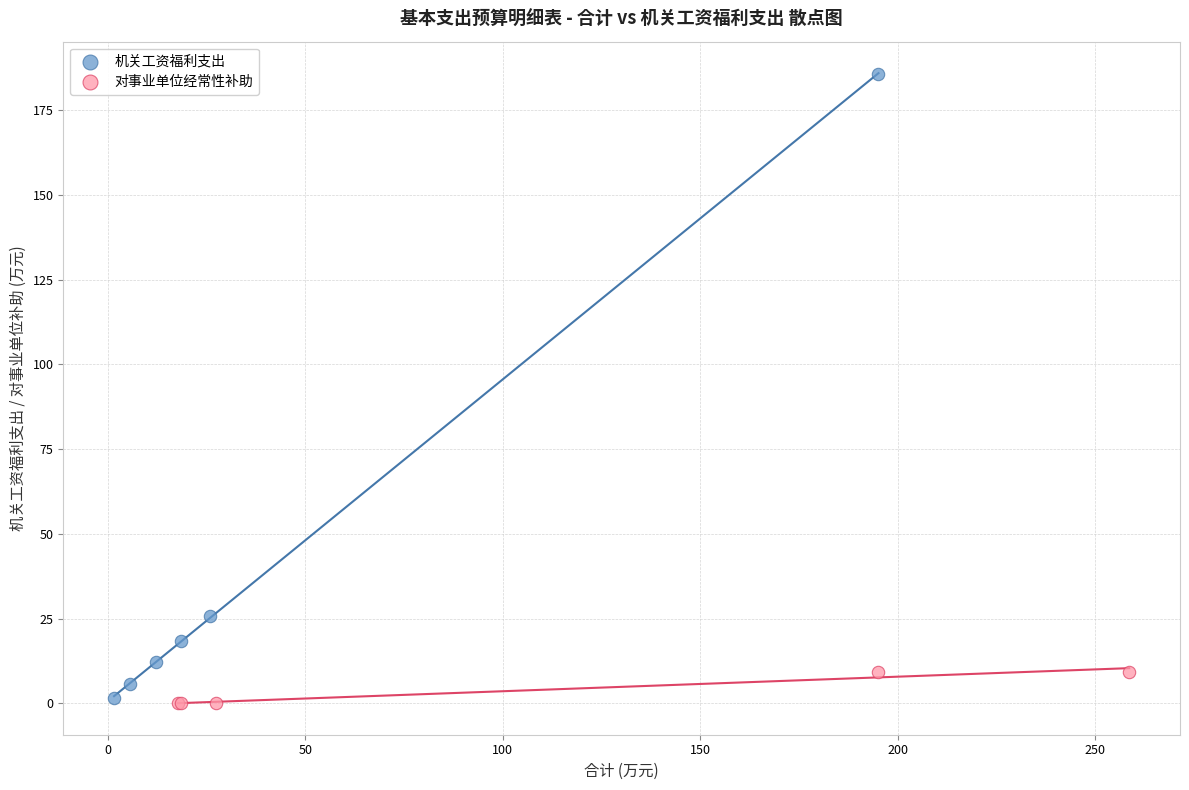

Which series reaches the maximum Y coordinate?

机关工资福利支出